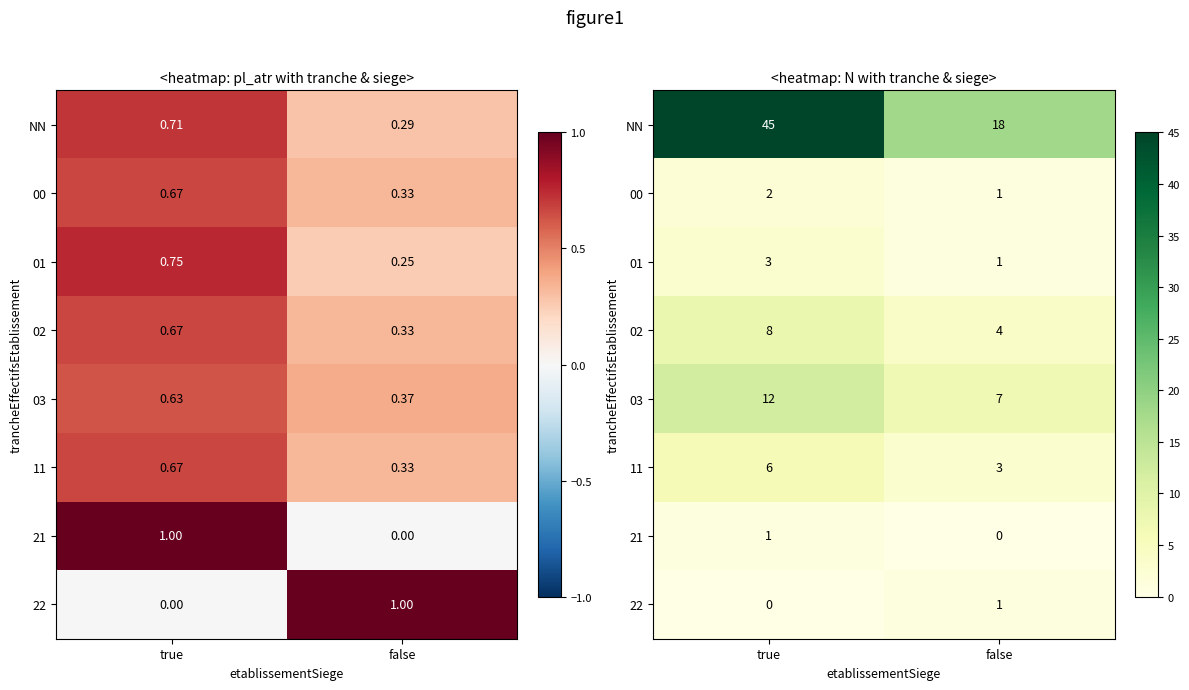

Which label corresponds to the smallest value in the chart?

false